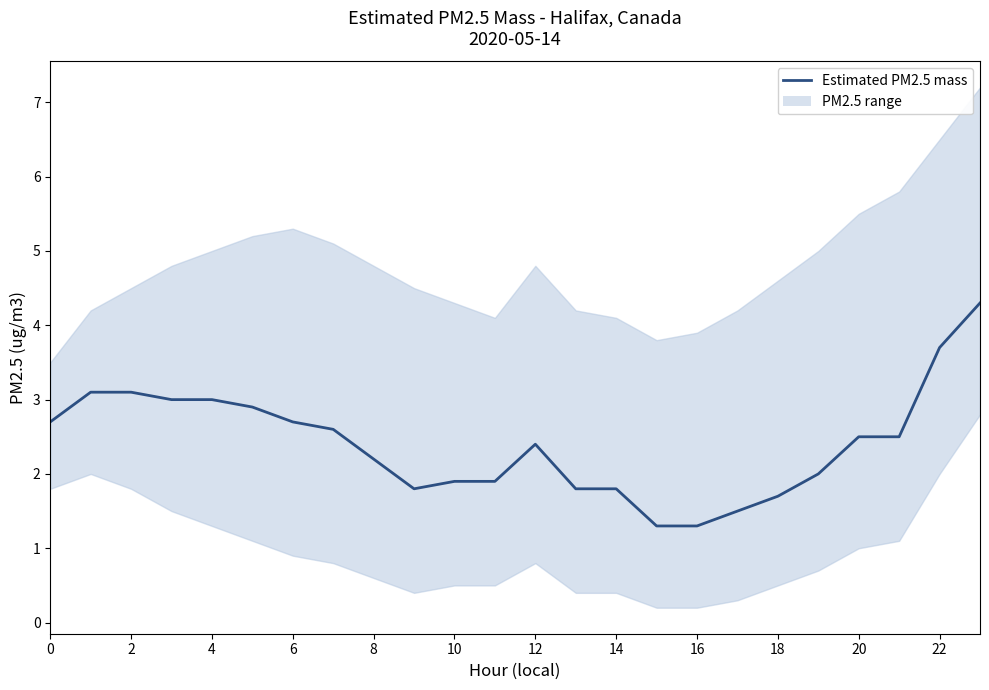

How many series are shown in this chart?

1